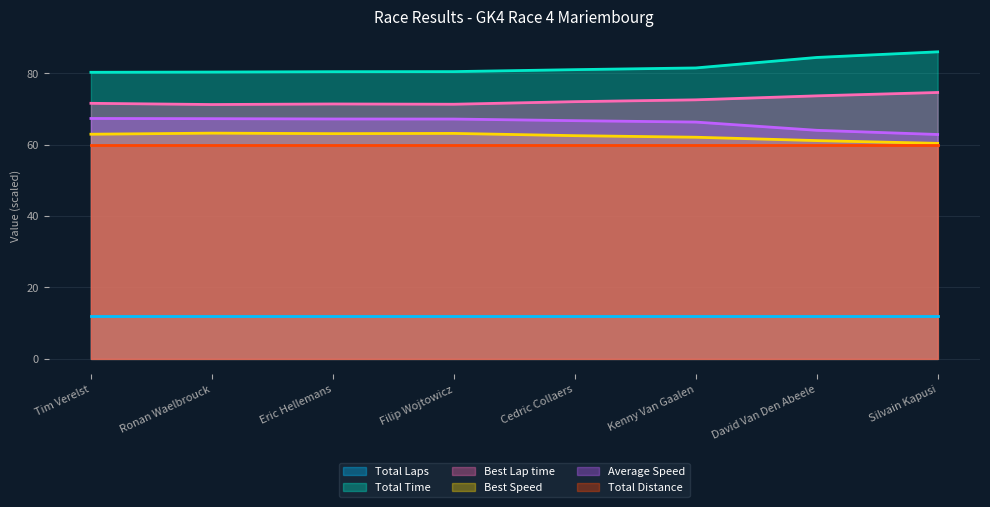

What is the sum of all Total Time values?

654.1